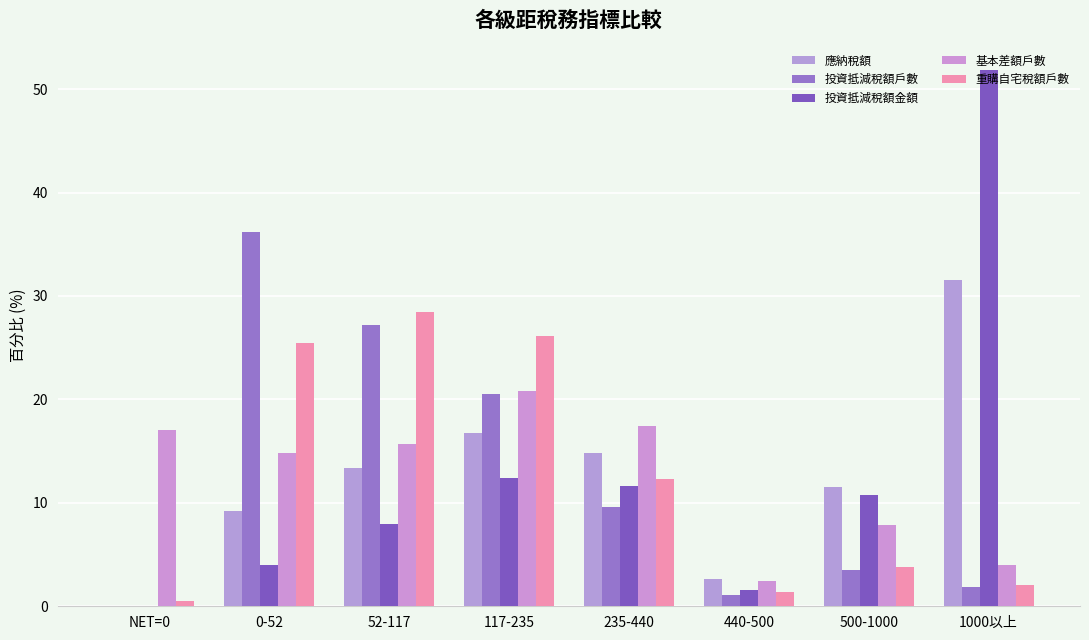

What is the total value across all series at 0-52?

89.7